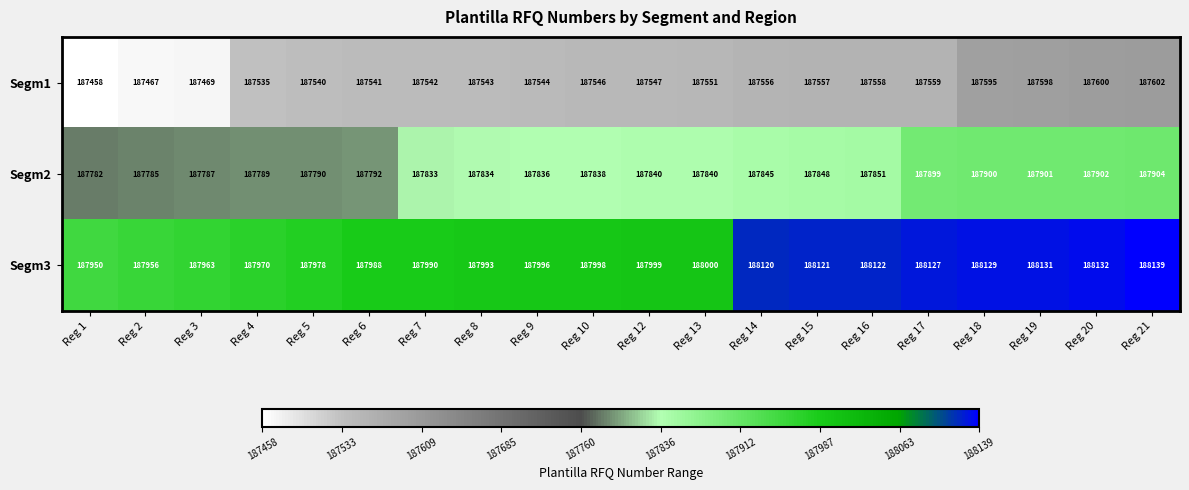

List the series in order of their peak value, lowest first.

Segm1, Segm2, Segm3